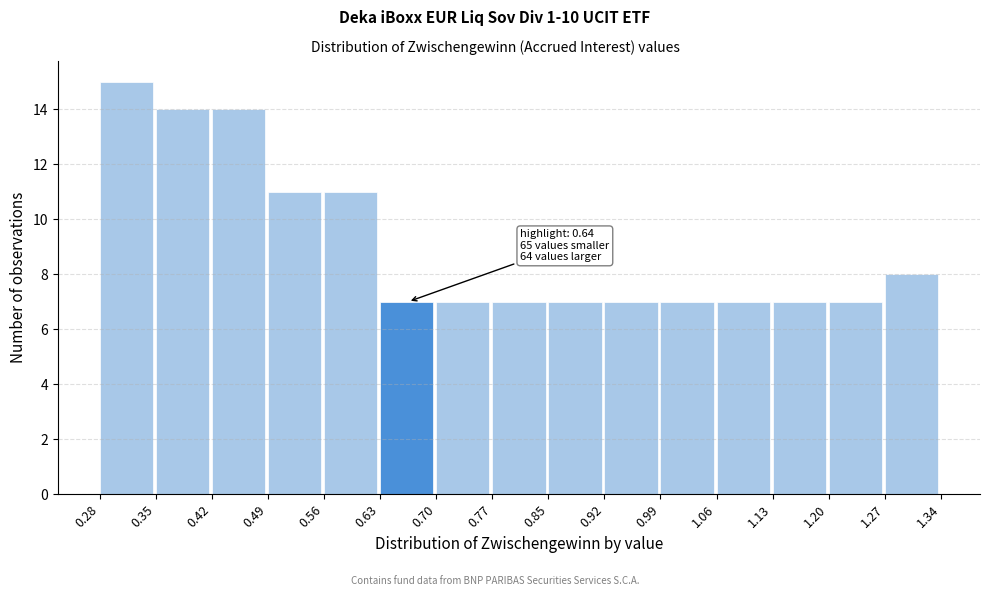

Over which range of the x-axis is the bar tallest?

0.28 to 0.35